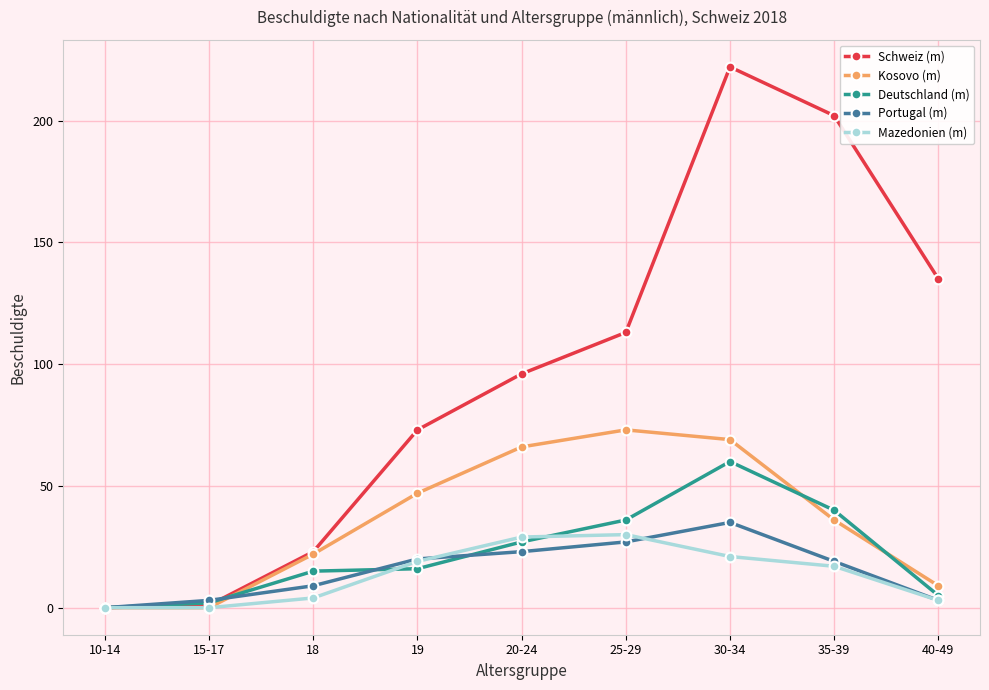

The value of Mazedonien (m) at 15-17 is -10. True or false?

False